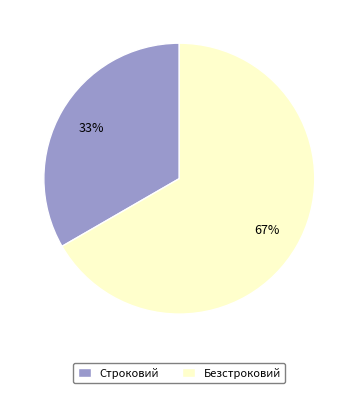

How many segments does this pie chart have?

2